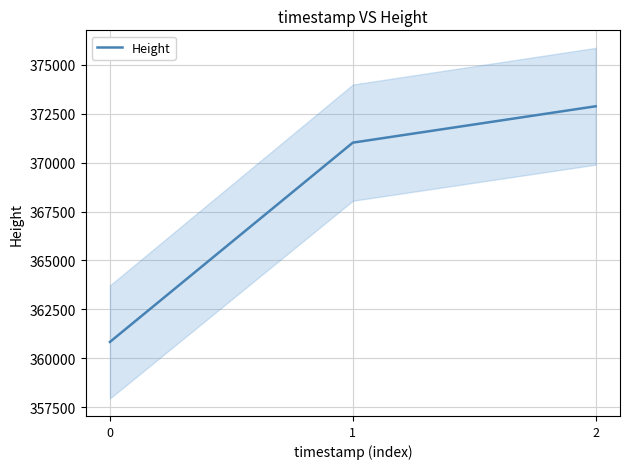

What is the difference between the values at 1 and 0?

10179